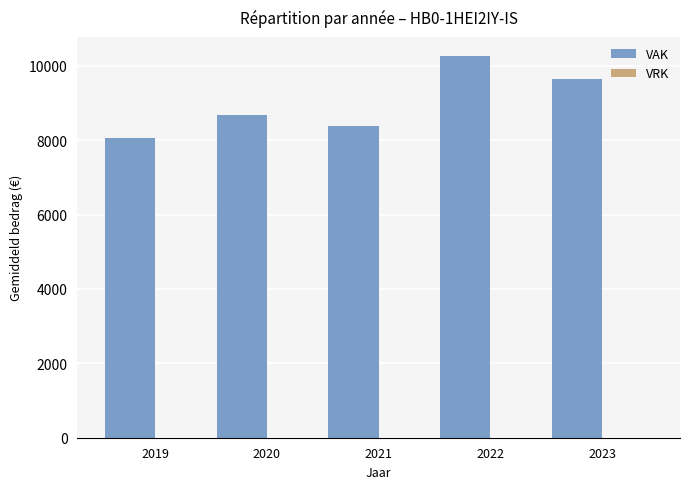

Rank the categories by value from lowest to highest.

2019, 2021, 2020, 2023, 2022